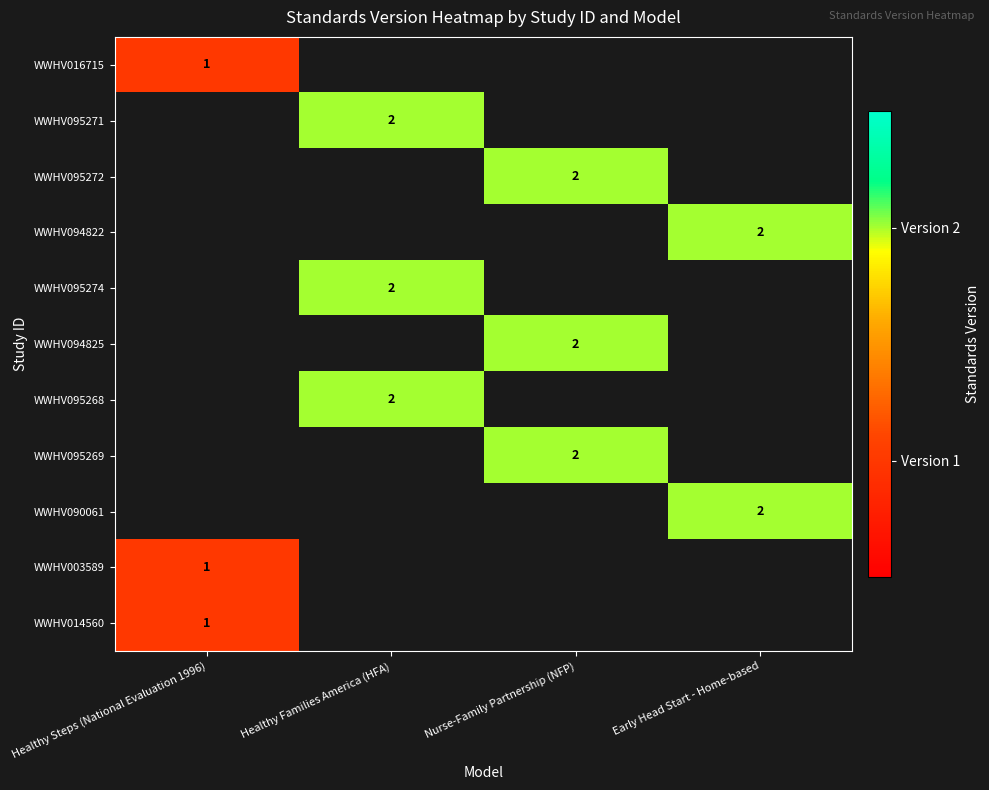

The WWHV016715 series shows 2 at Healthy Steps (National Evaluation 1996). True or false?

False